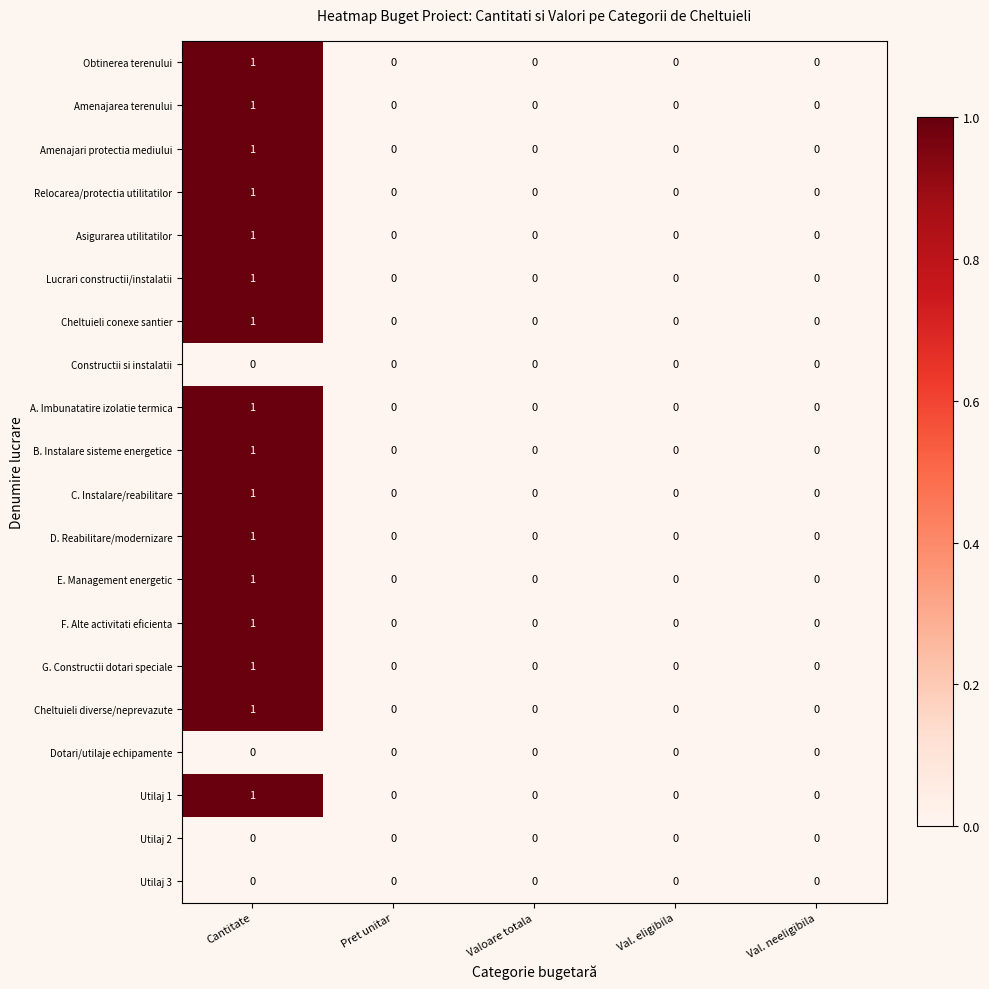

How many data points does each series have?

5